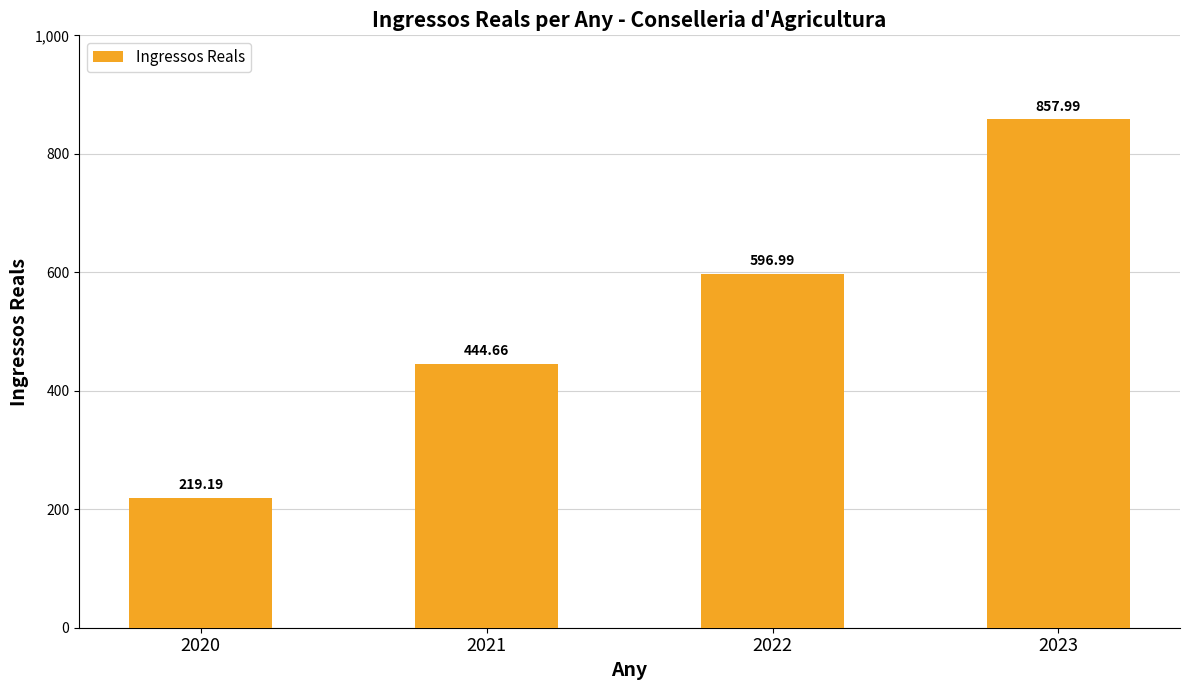

Are the bars horizontal?

No